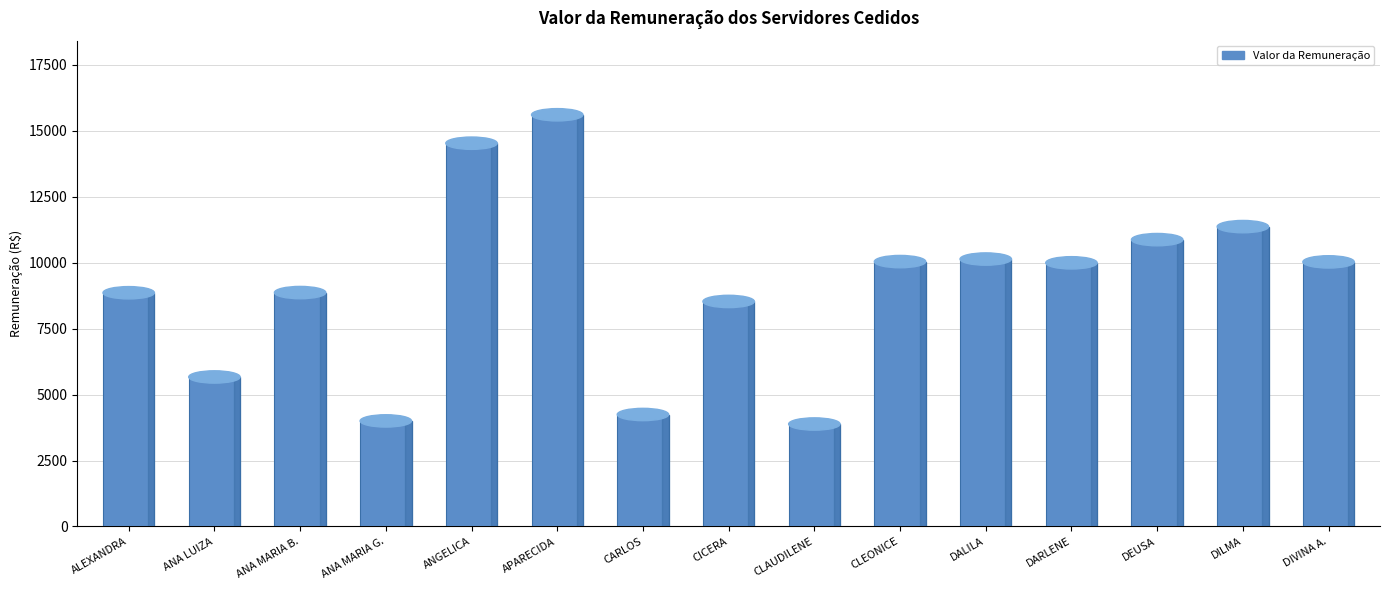

What is the value of the 5th bar from the left?

14521.5